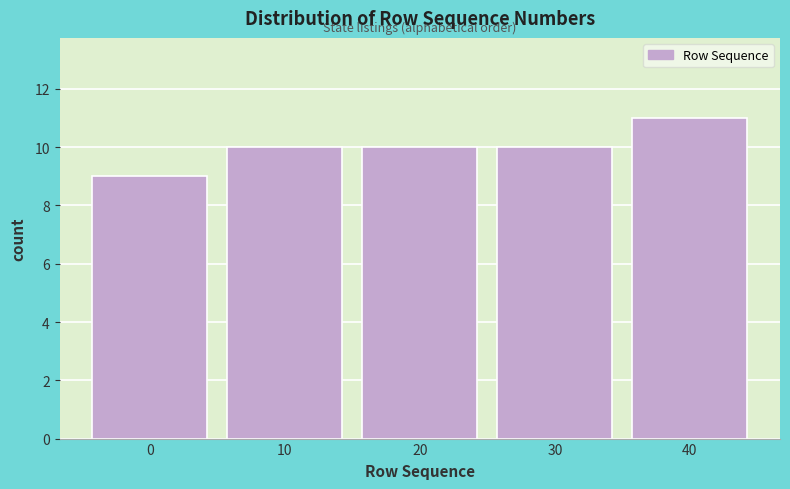

Reading left to right, what are all the values shown in this chart?

9	10	10	10	11